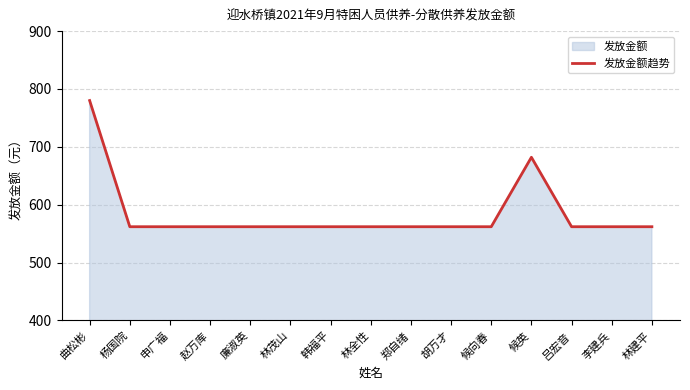

Rank the categories by value from lowest to highest.

杨国院, 申广福, 赵万库, 廉淑英, 林茂山, 韩福平, 林全性, 郑自绪, 胡万才, 候向春, 吕宏音, 李建兵, 林建平, 候英, 曲松彬